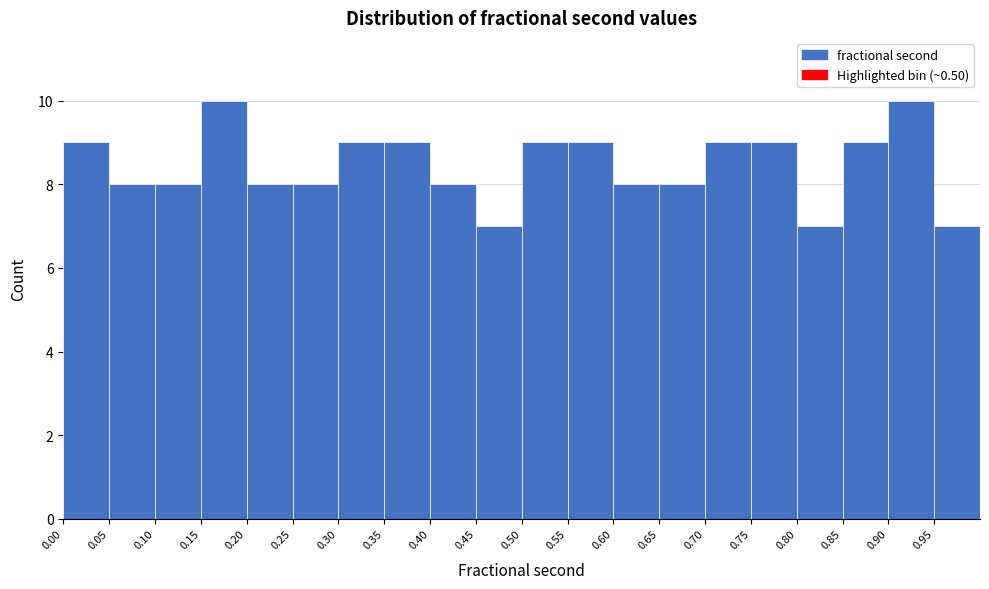

What is the height of the bar covering 0.90 to 0.95 on the x-axis? The values are not printed on the chart, so give them approximately, as read against the axis.

10